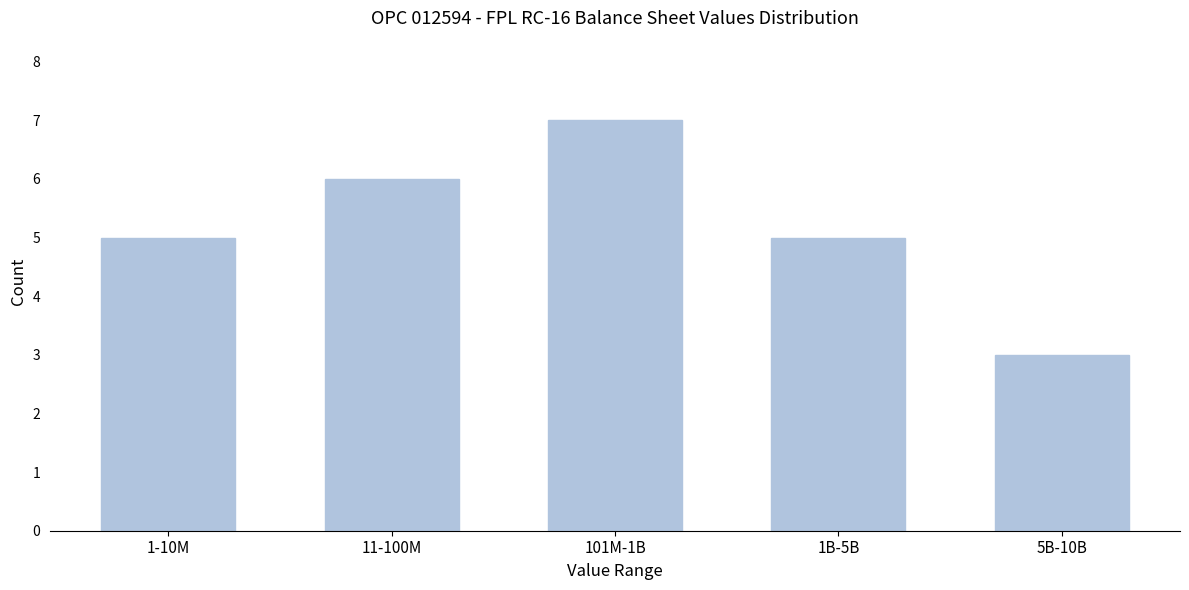

Reading left to right, extract all data points from this chart.

5	6	7	5	3